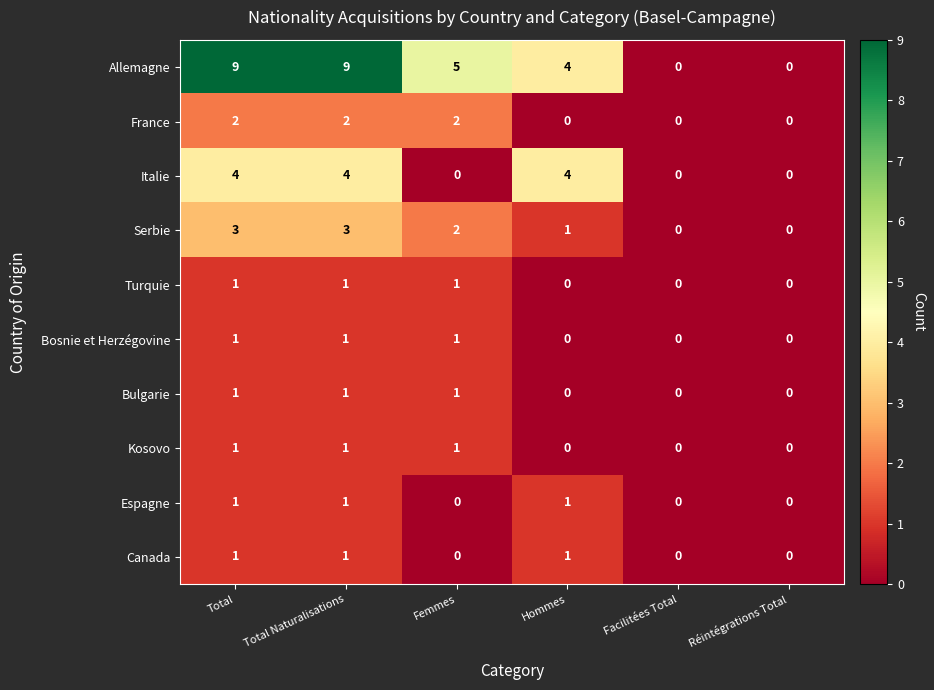

At how many categories does at least one series exceed 1?

4